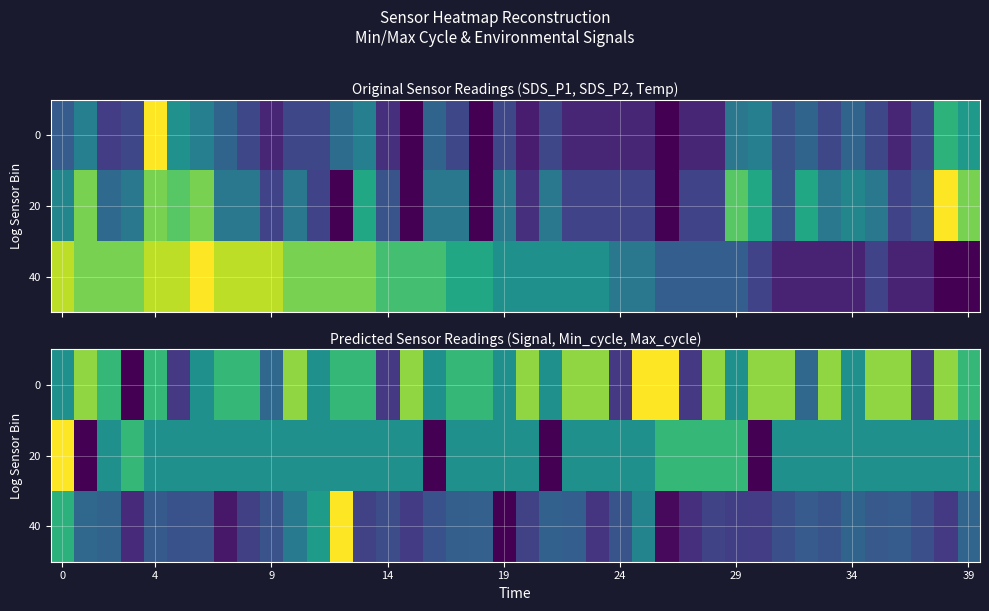

How many positive values does the 40 series have?

39